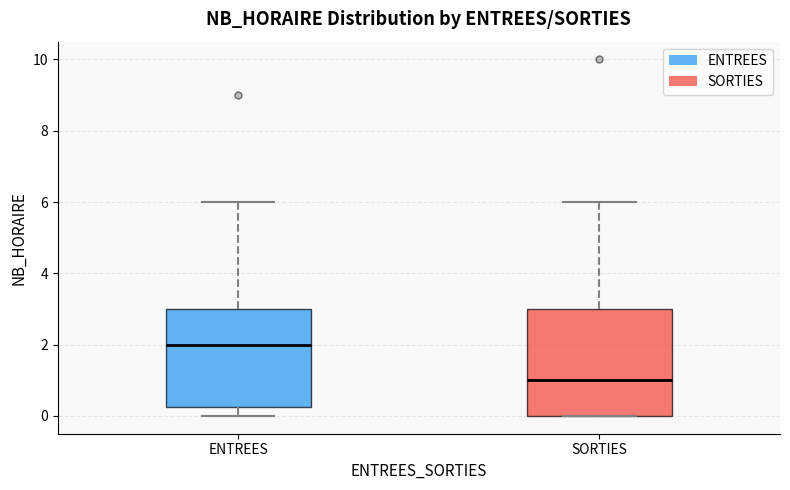

Reading left to right, read every box against the y-axis: the position of its median line, the range the box covers, and the ends of its whiskers. The values are not printed on the chart, so give them approximately, as read against the axis.

ENTREES: median 2.0, box 0.2 to 3.0, whiskers 0.0 to 6.0
SORTIES: median 1.0, box 0.0 to 3.0, whiskers 0.0 to 6.0